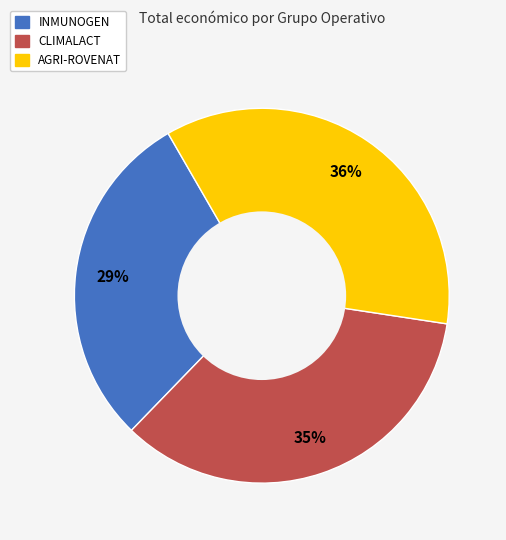

Count the number of slices in the pie.

3